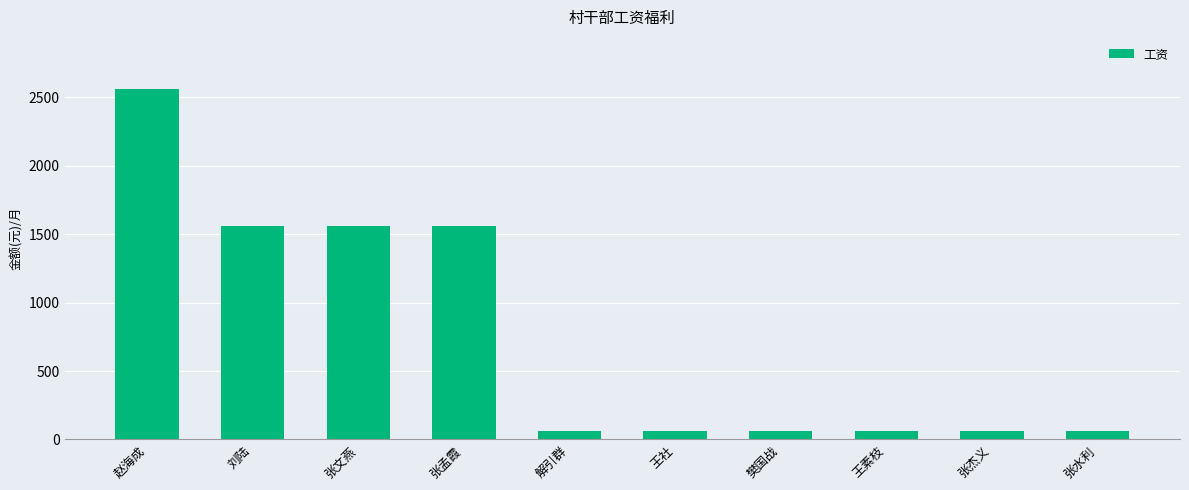

Reading left to right, list all the values displayed in this chart.

赵海成=2559	刘陆=1559	张文燕=1559	张孟霞=1559	解引群=60	王社=60	樊国战=60	王素枝=60	张杰义=60	张水利=60